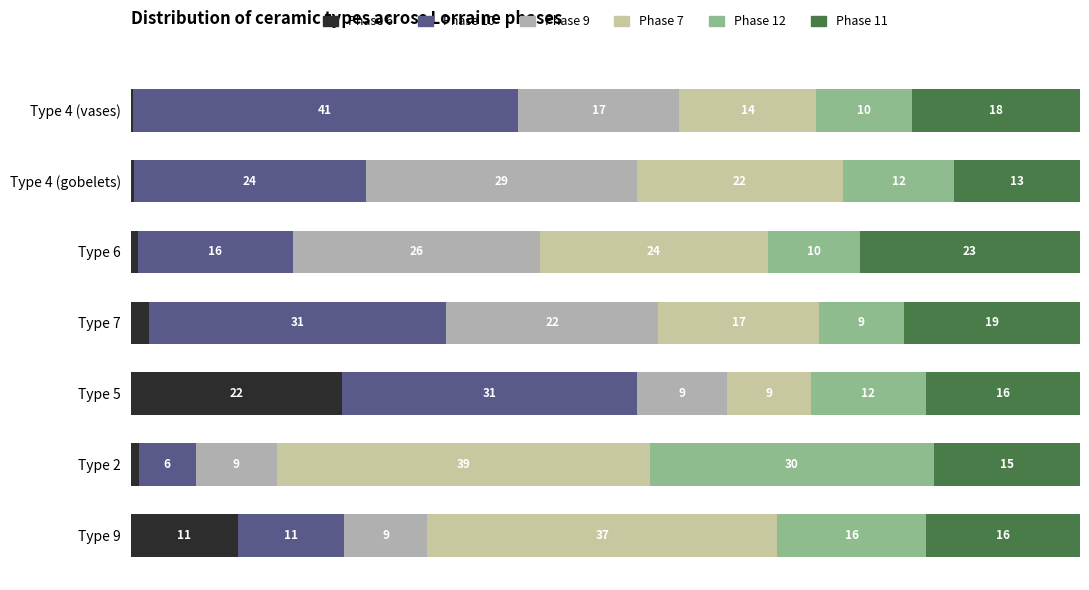

At how many categories does at least one series exceed 16?

7